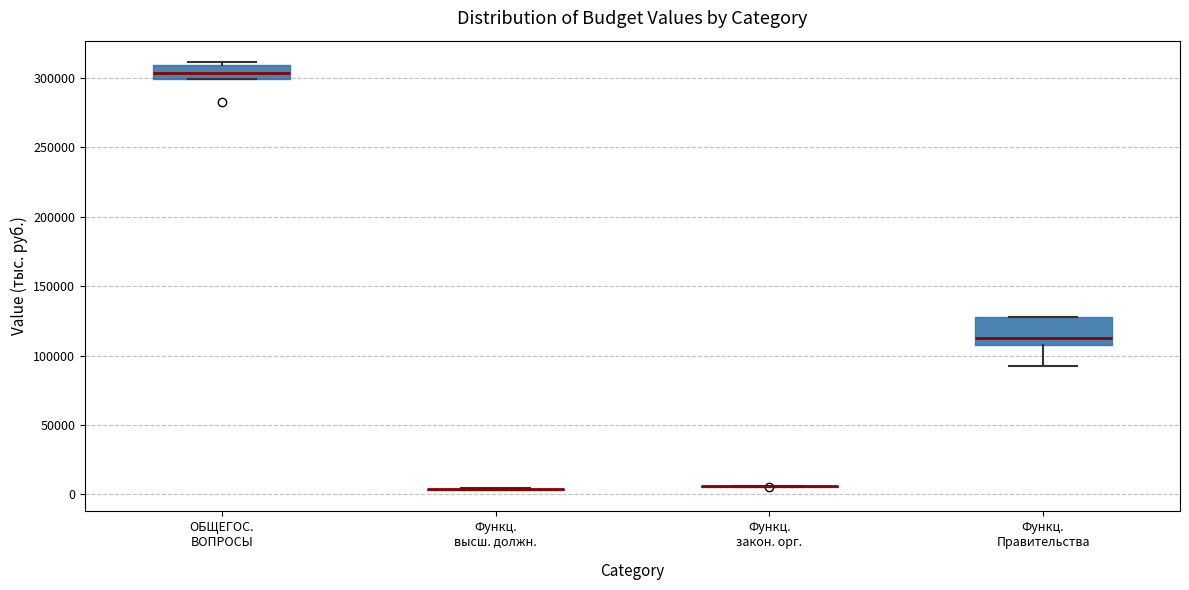

Where is the upper edge of the box for ОБЩЕГОС. ВОПРОСЫ on the y-axis? The values are not printed on the chart, so give them approximately, as read against the axis.

310000